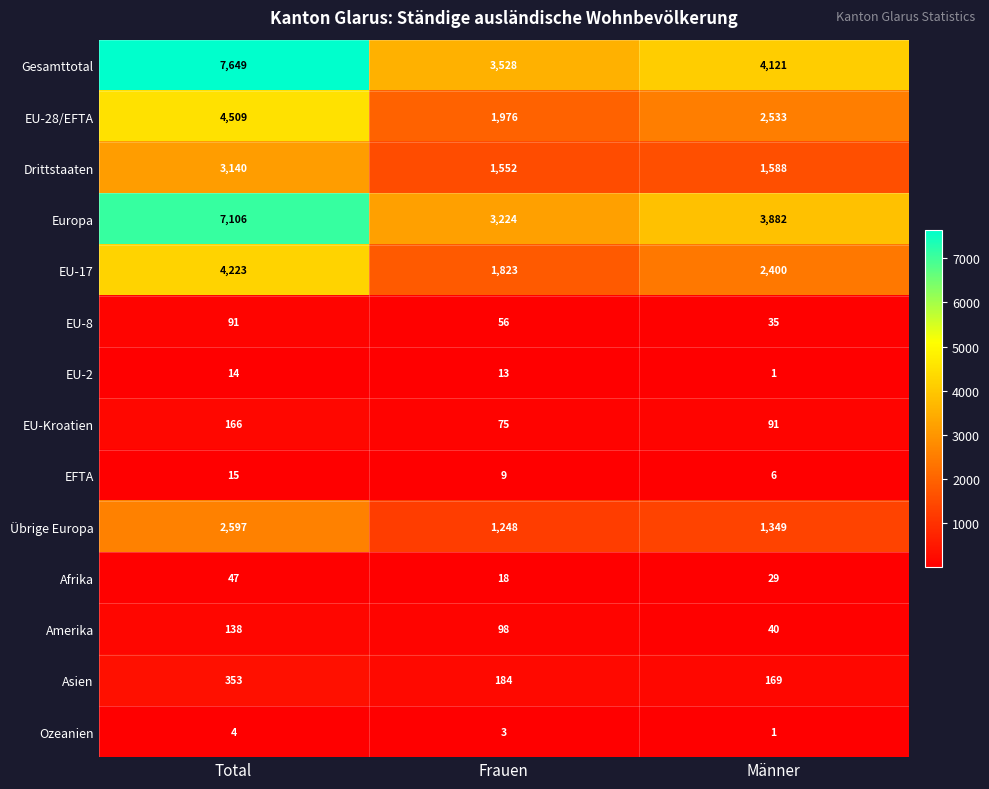

Which series has the widest spread of values?

Gesamttotal